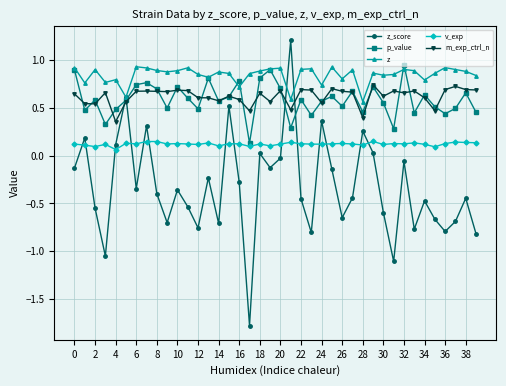

Which series has the widest spread of values?

z_score